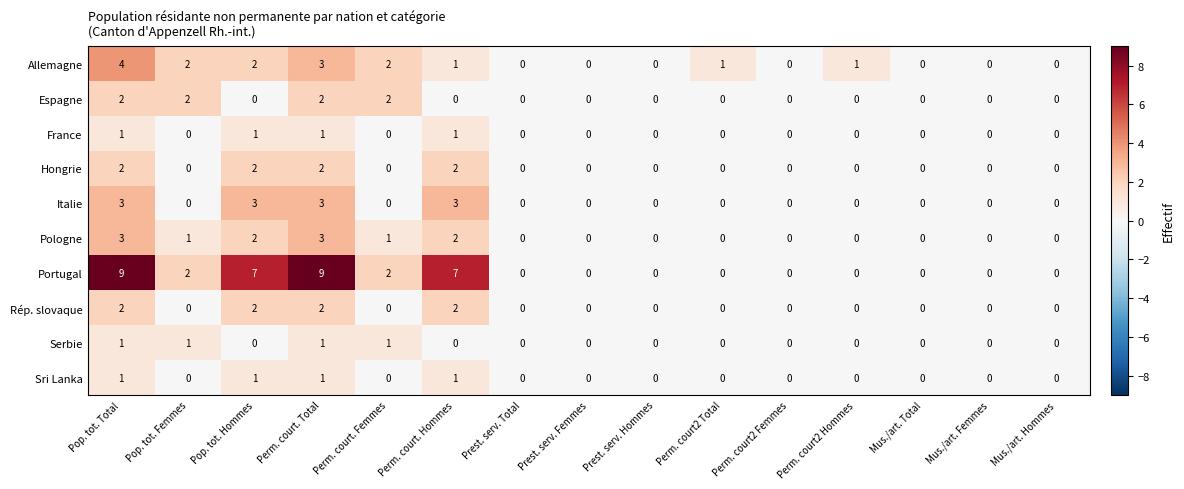

How many Serbie values are between 0 and 1?

15